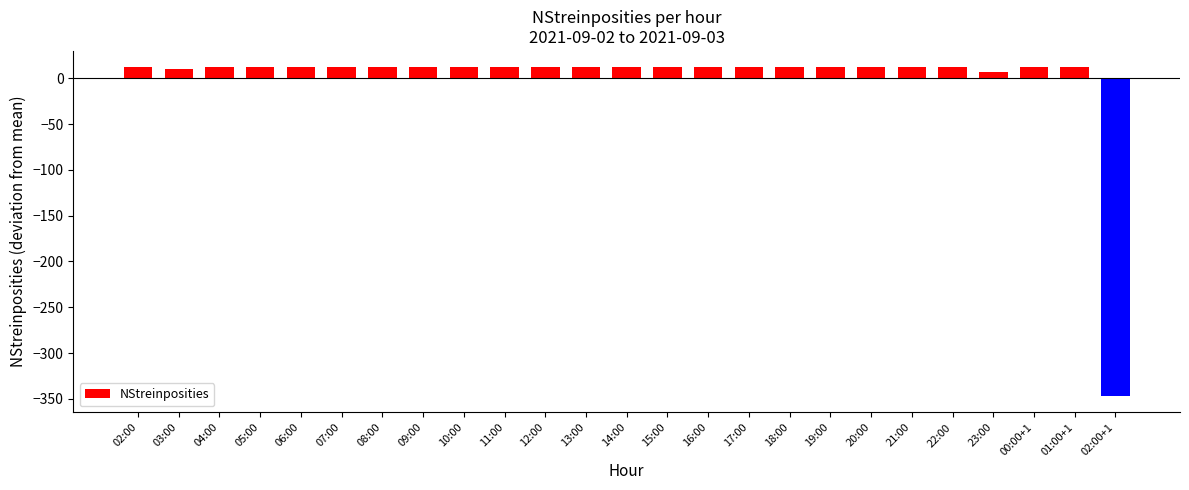

Reading left to right, what are all the values shown in this chart?

12.0	10.0	12.0	12.0	12.0	12.0	12.0	12.0	12.0	12.0	12.0	12.0	12.0	12.0	12.0	12.0	12.0	12.0	12.0	12.0	12.0	7.0	12.0	12.0	-347.0